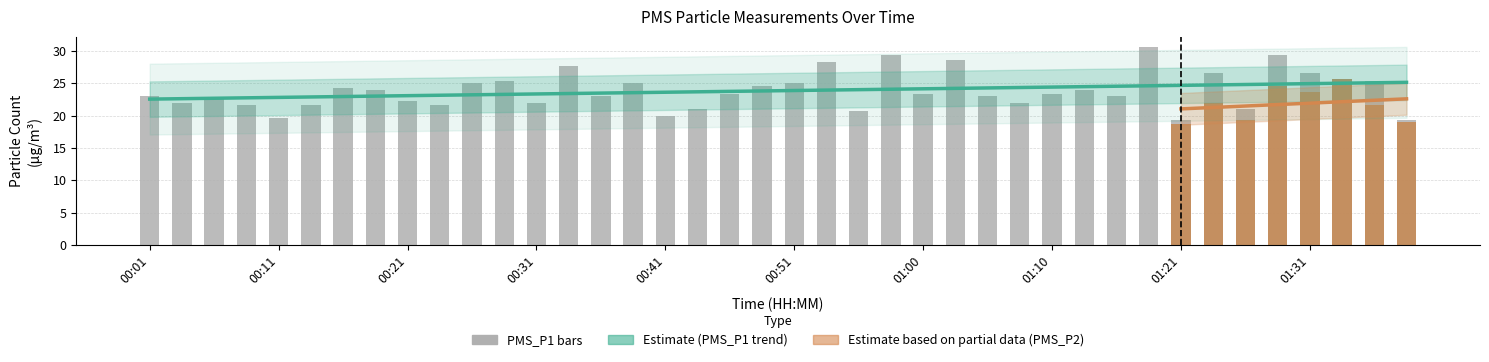

Reading left to right, transcribe all the data shown in this chart.

23.0	22.0	22.7	21.7	19.7	21.7	24.3	24.0	22.3	21.7	25.0	25.3	22.0	27.7	23.0	25.0	20.0	21.0	23.3	24.7	25.0	28.3	20.7	29.3	23.3	28.7	23.0	22.0	23.3	24.0	23.0	30.7	19.3	26.7	21.0	29.3	26.7	25.7	25.3	19.3